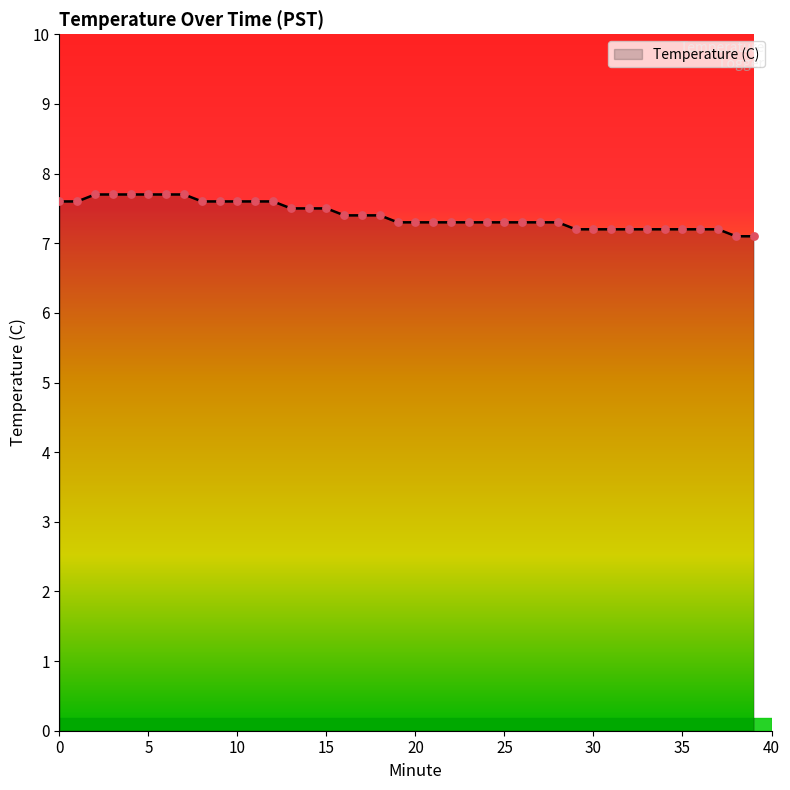

What is the difference between the maximum and minimum values?

0.6